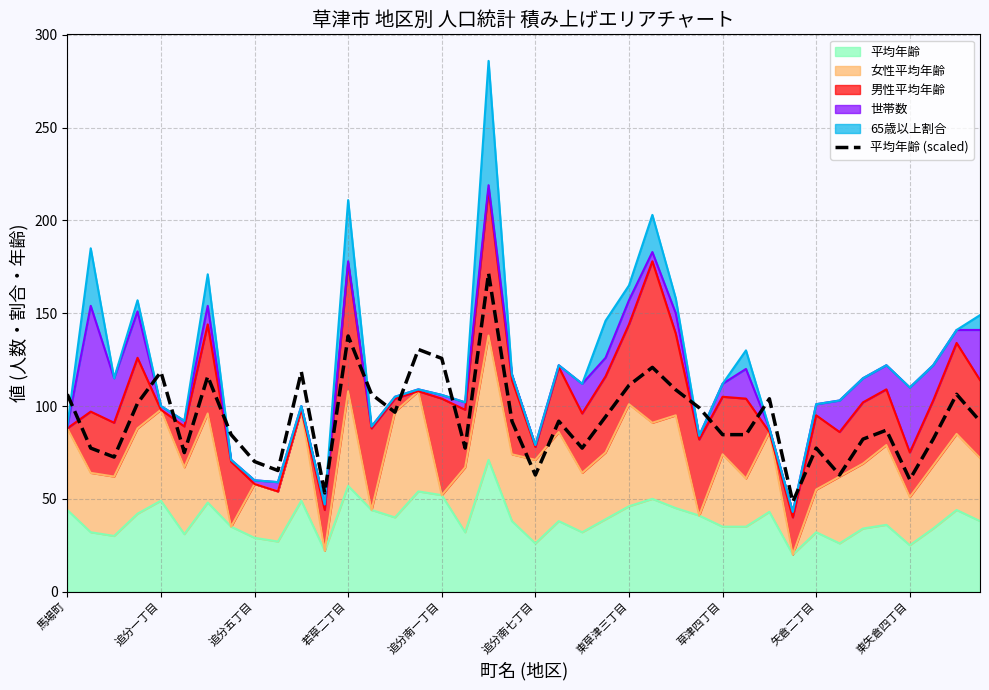

What is the difference between the maximum and minimum values?

123.3